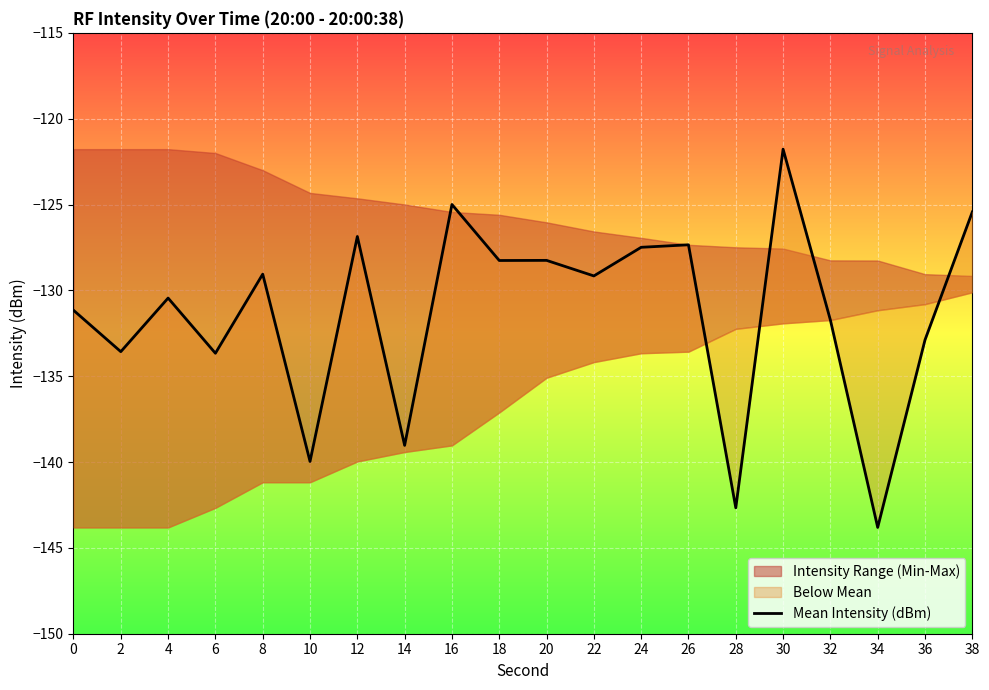

What is the sum of all values?

-2627.6